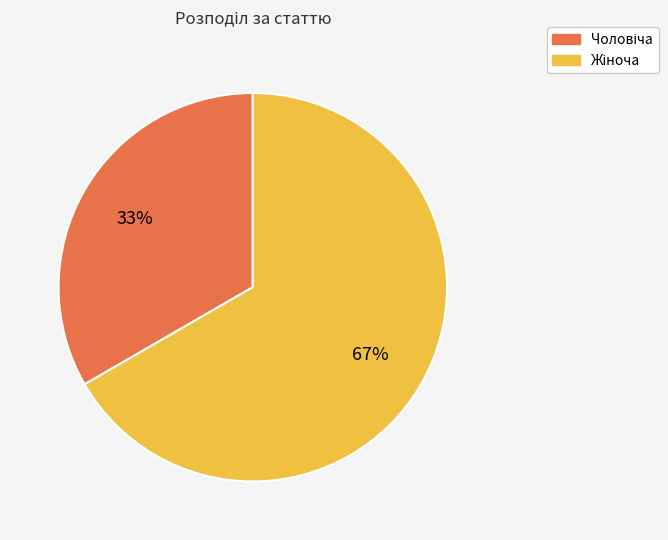

Is there a majority slice in this chart?

Yes